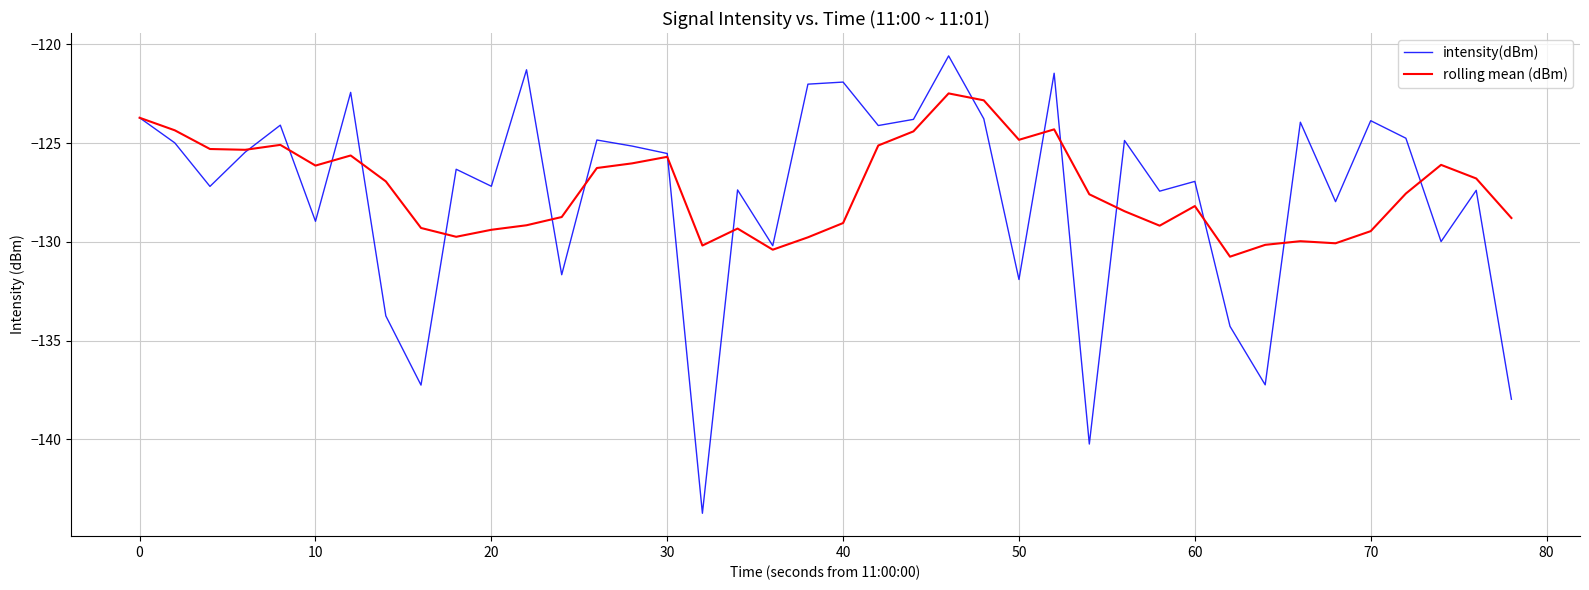

Which series has the largest range (max minus min)?

intensity(dBm)